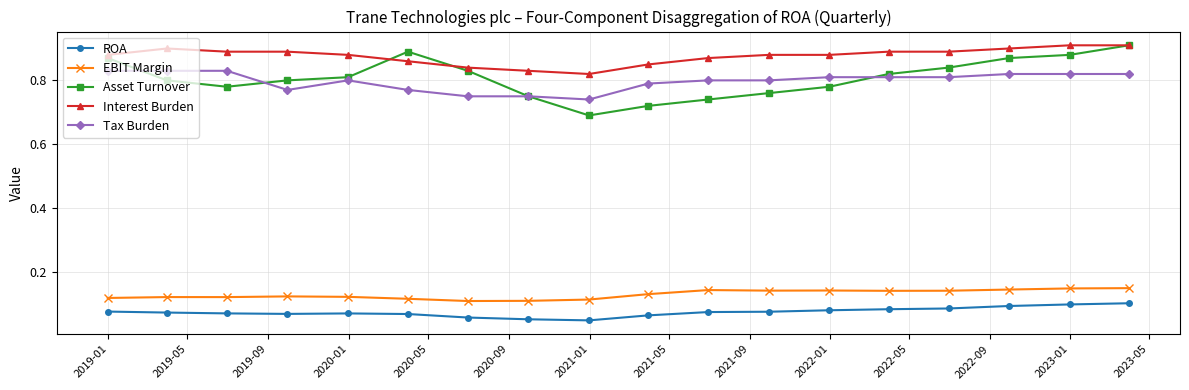

Count the Tax Burden values in the range 0 to 1.

18